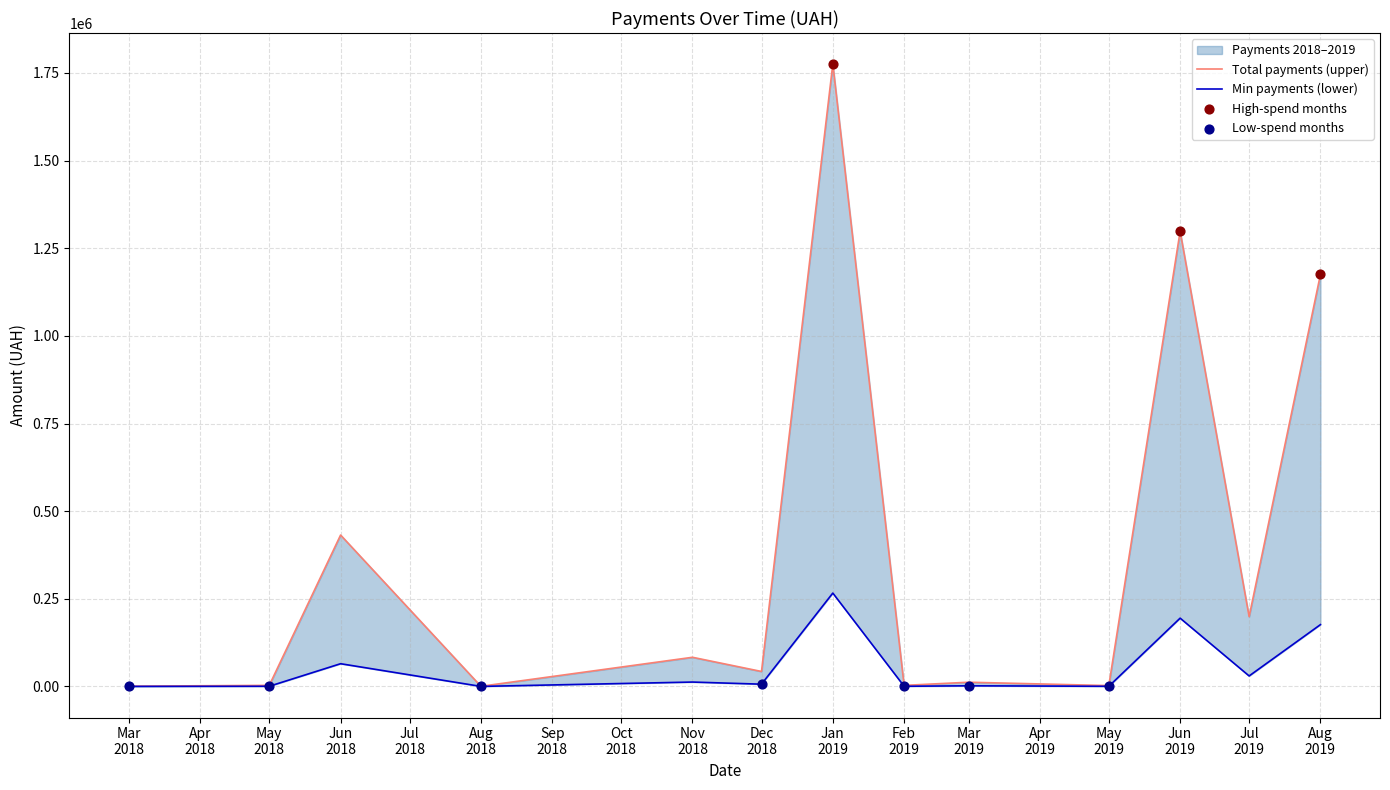

What is the total value across all series at 35?

69020.0